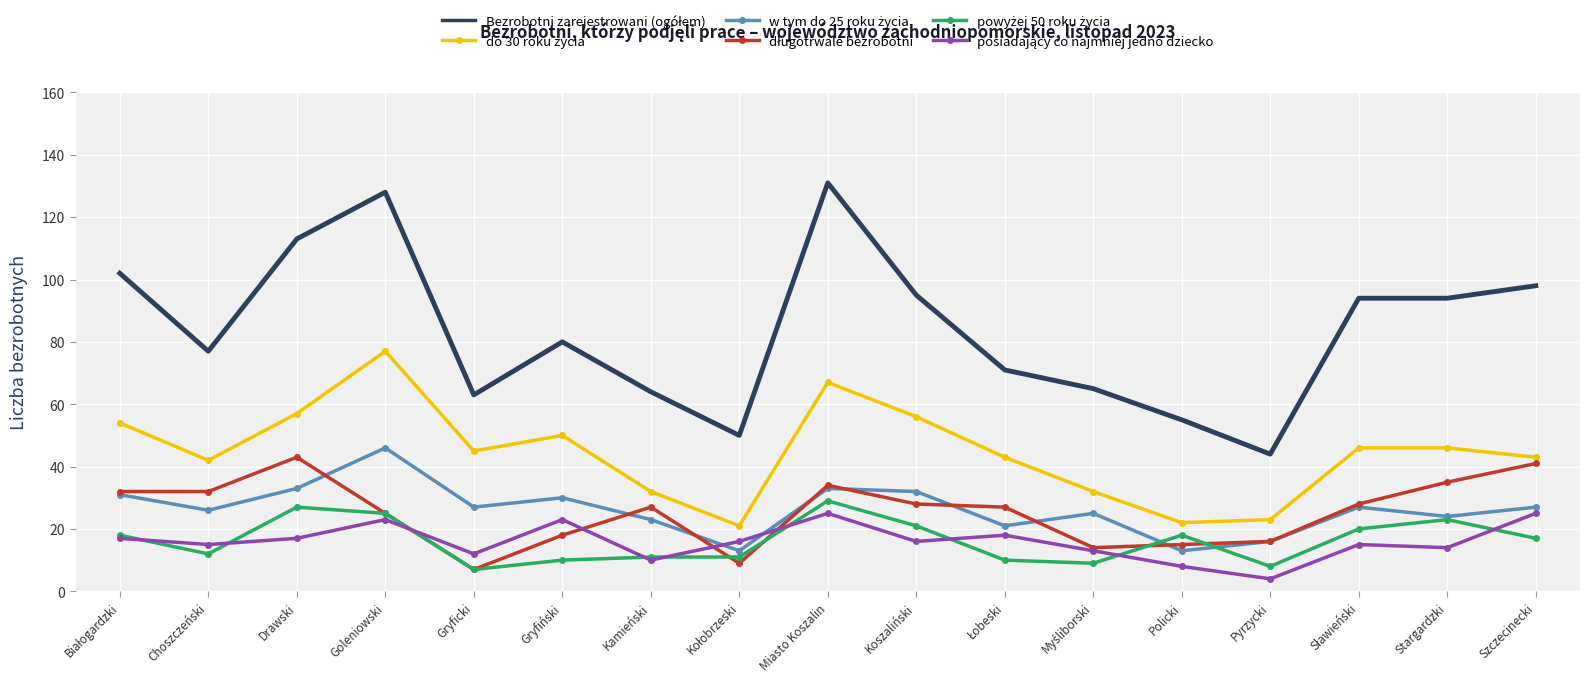

What is the smallest value displayed?

4